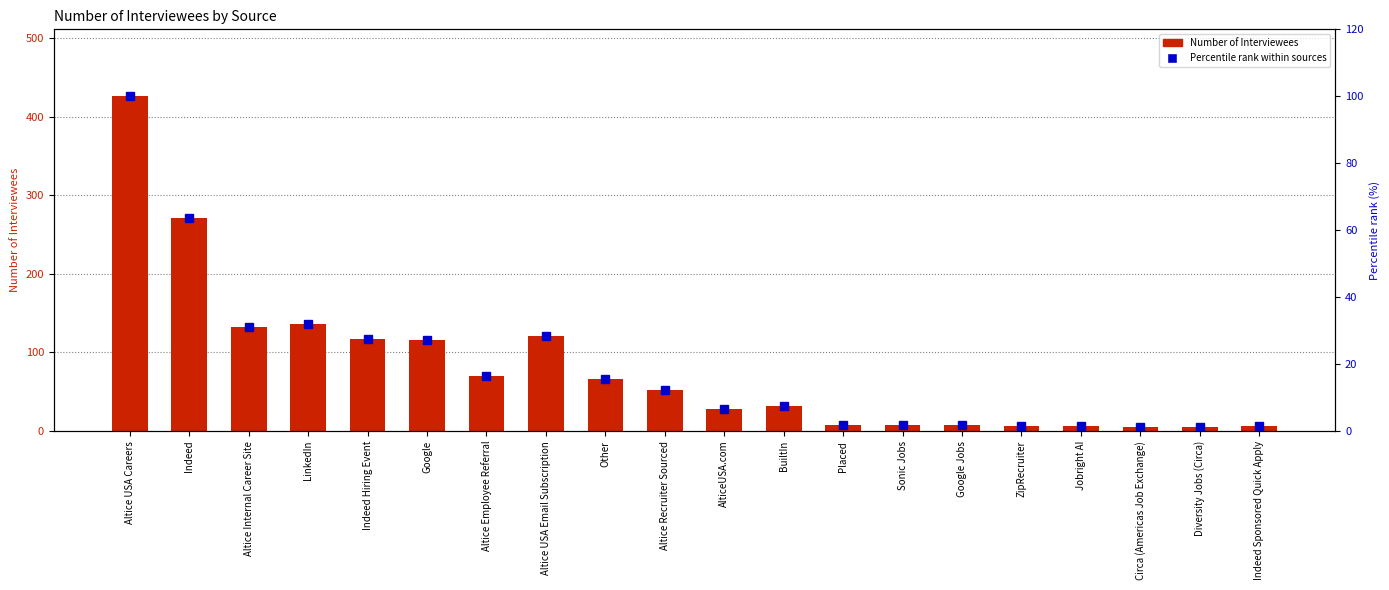

Which label corresponds to the largest value in the chart?

Altice USA Careers